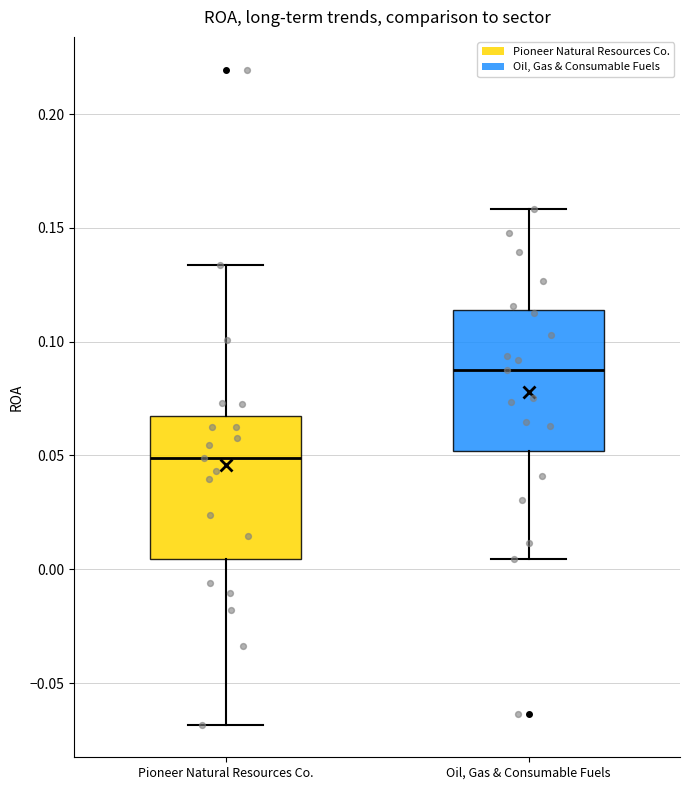

Reading left to right, read every box against the y-axis: the position of its median line, the range the box covers, and the ends of its whiskers. The values are not printed on the chart, so give them approximately, as read against the axis.

Pioneer Natural Resources Co.: median 0.050, box 0.005 to 0.065, whiskers -0.070 to 0.135
Oil, Gas & Consumable Fuels: median 0.090, box 0.050 to 0.115, whiskers 0.005 to 0.160